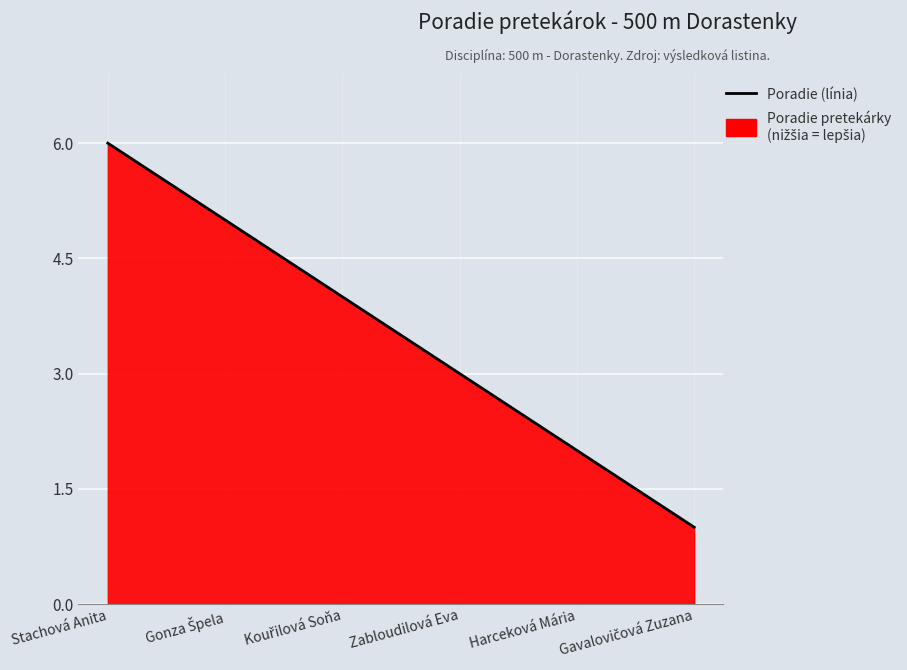

What value does the data have at Stachová Anita?

6